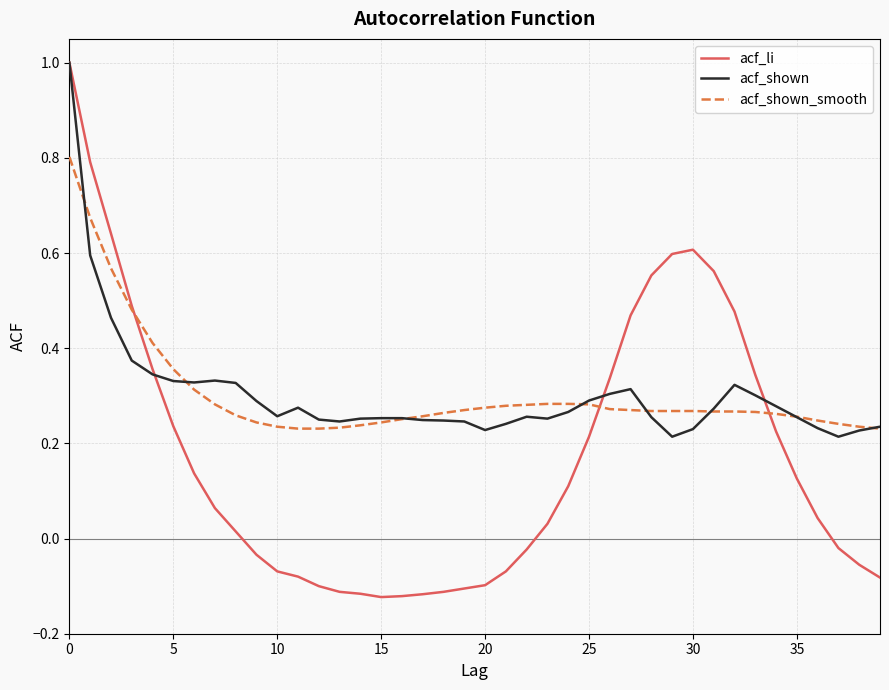

Which series has the widest spread of values?

acf_li